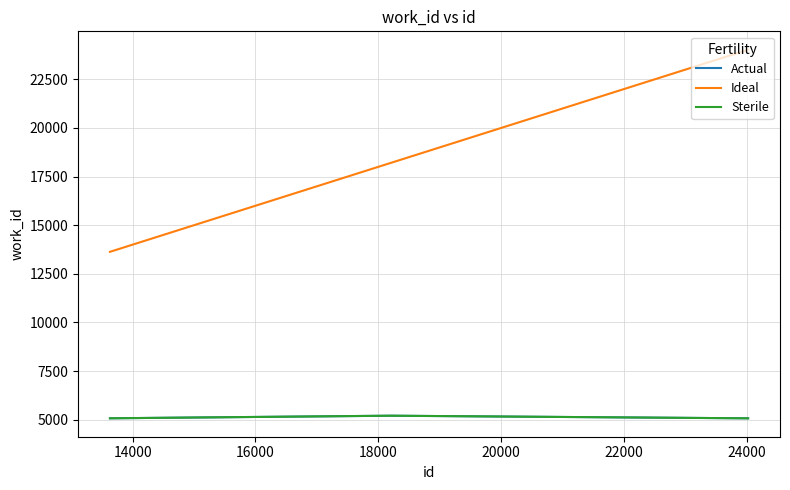

How many lines are shown in the chart?

3